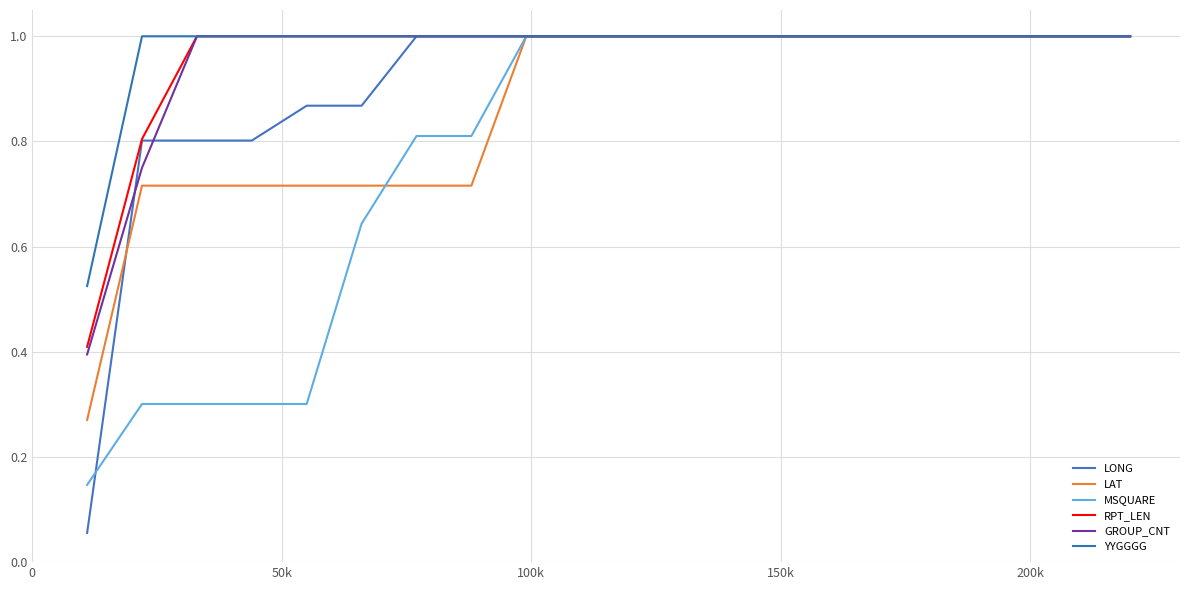

True or false: RPT_LEN and LONG cross at least once.

False